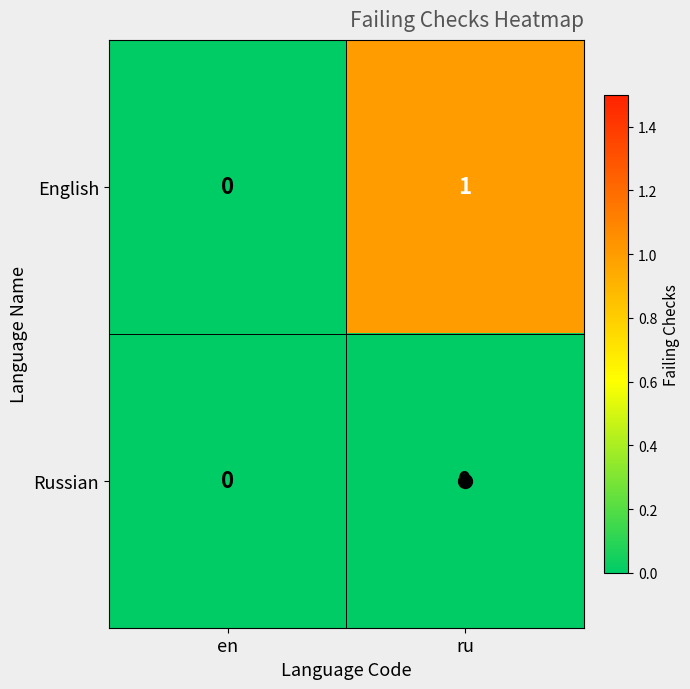

Which series has the widest spread of values?

English